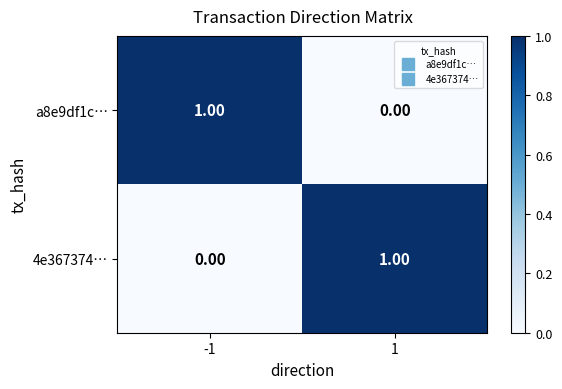

What is the difference between the highest and lowest values at -1?

1